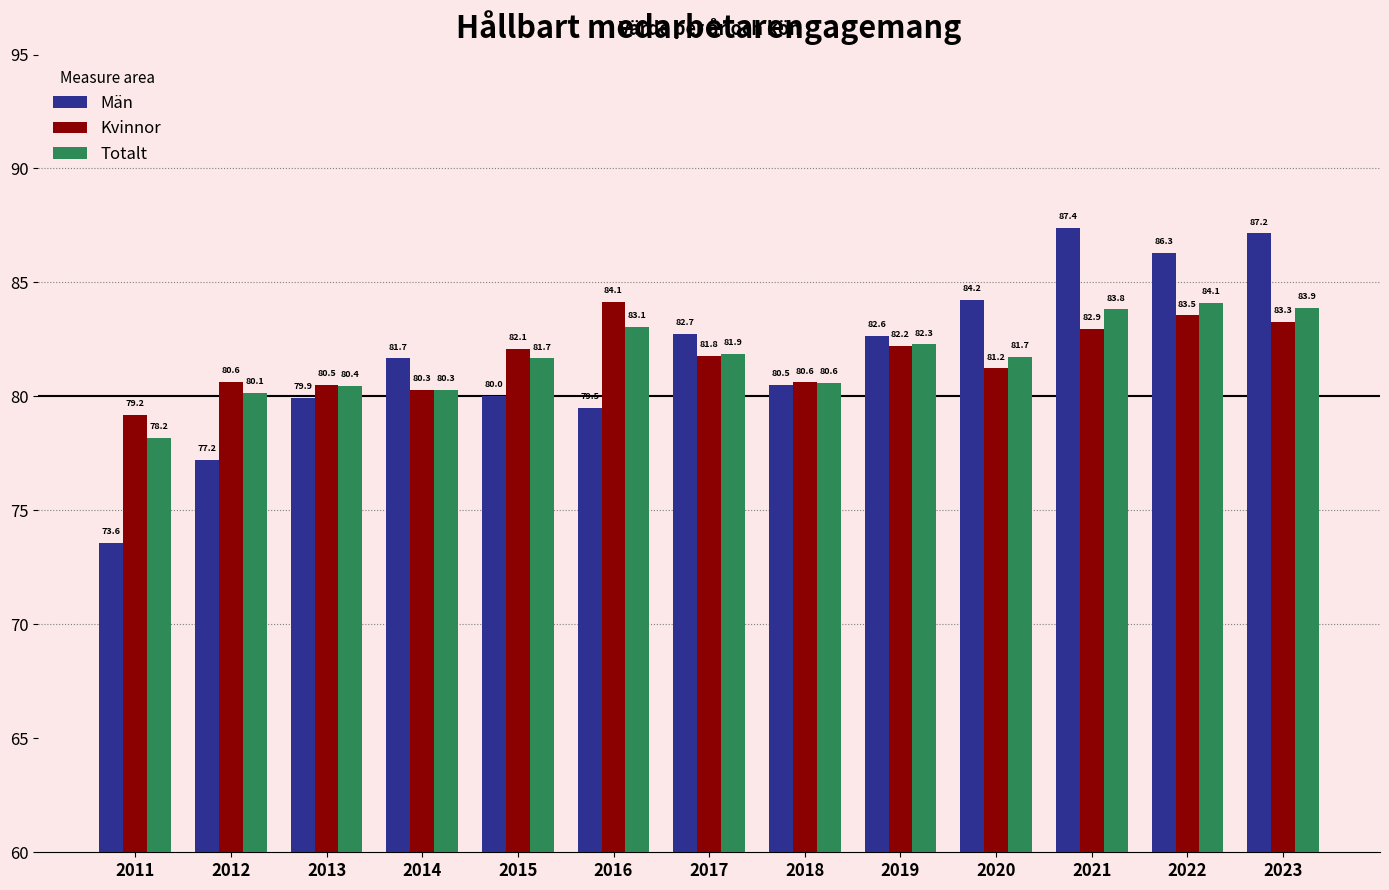

The Män series shows 86.3 at 2022. True or false?

True